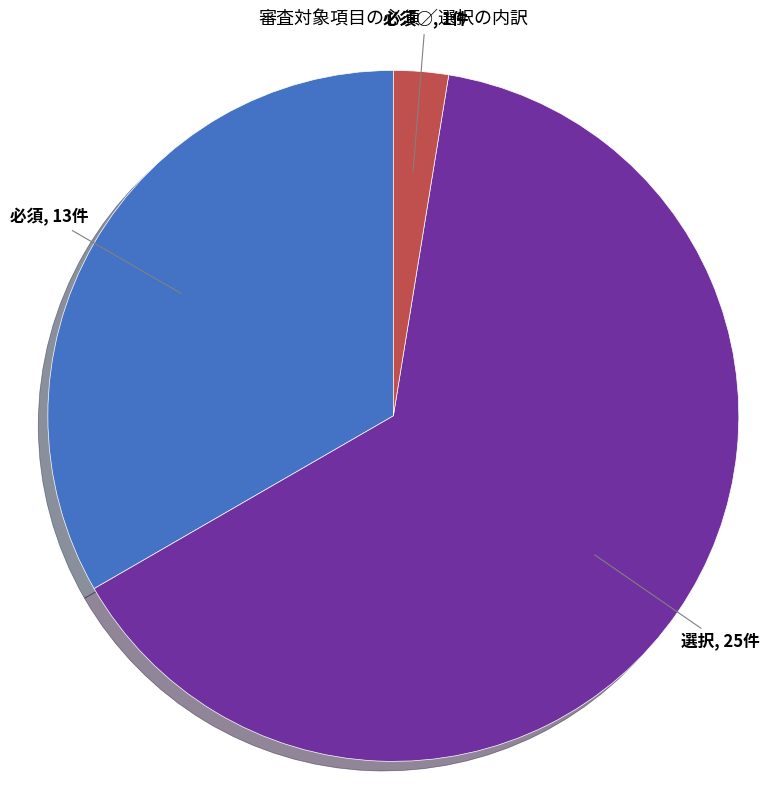

Is there any slice that represents more than half of the pie?

Yes